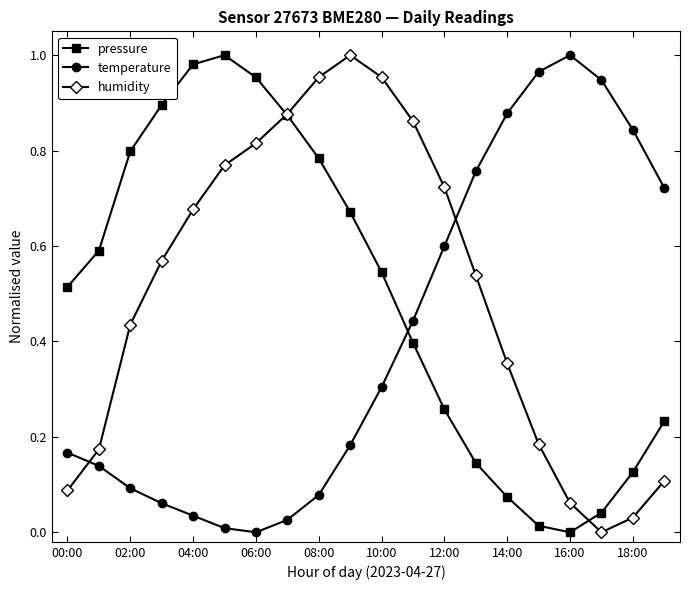

In pressure, how many points are lower than both neighbors (excluding endpoints)?

1